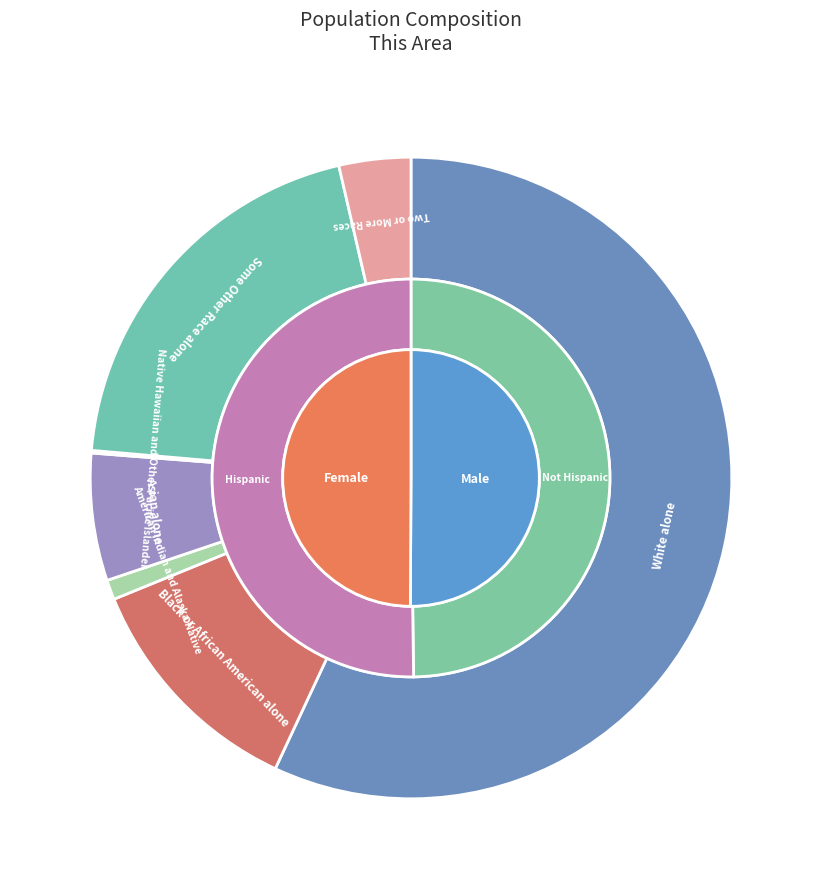

What is the change in value from Black or African American alone to Native Hawaiian and Other Pacific Islander?

-20081